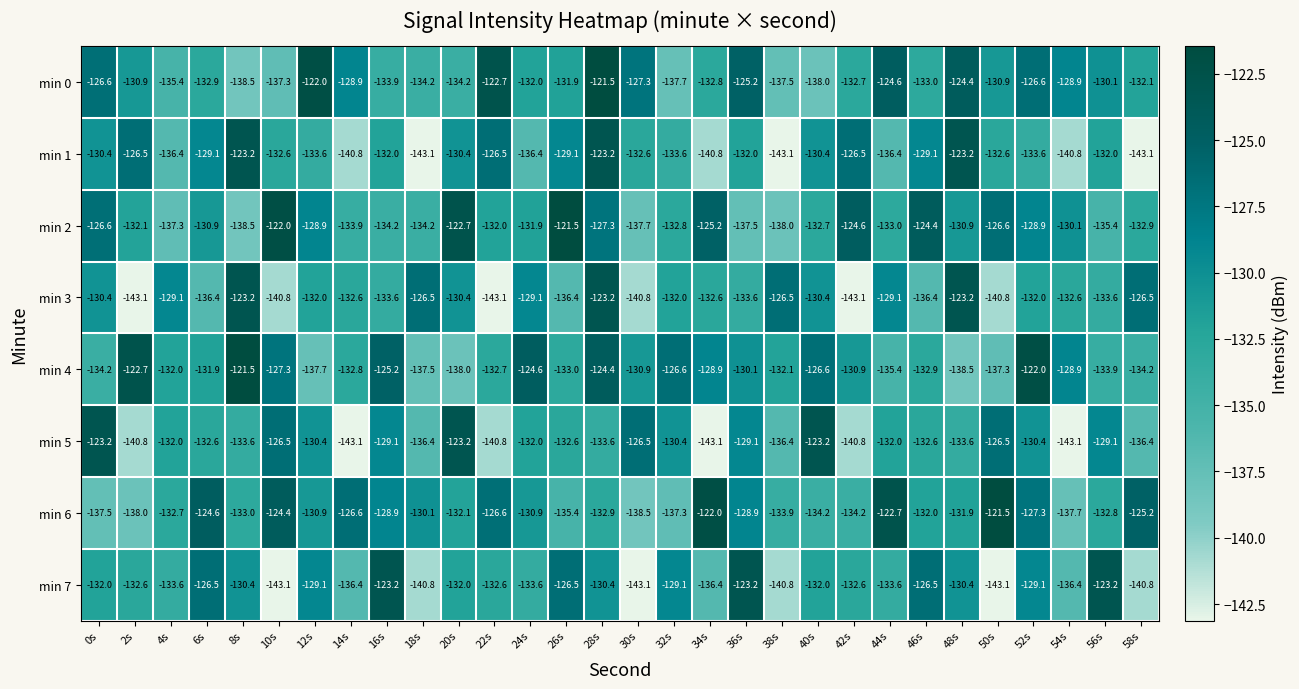

At 30s, list the series in order from largest to smallest.

min 5, min 0, min 4, min 1, min 2, min 6, min 3, min 7